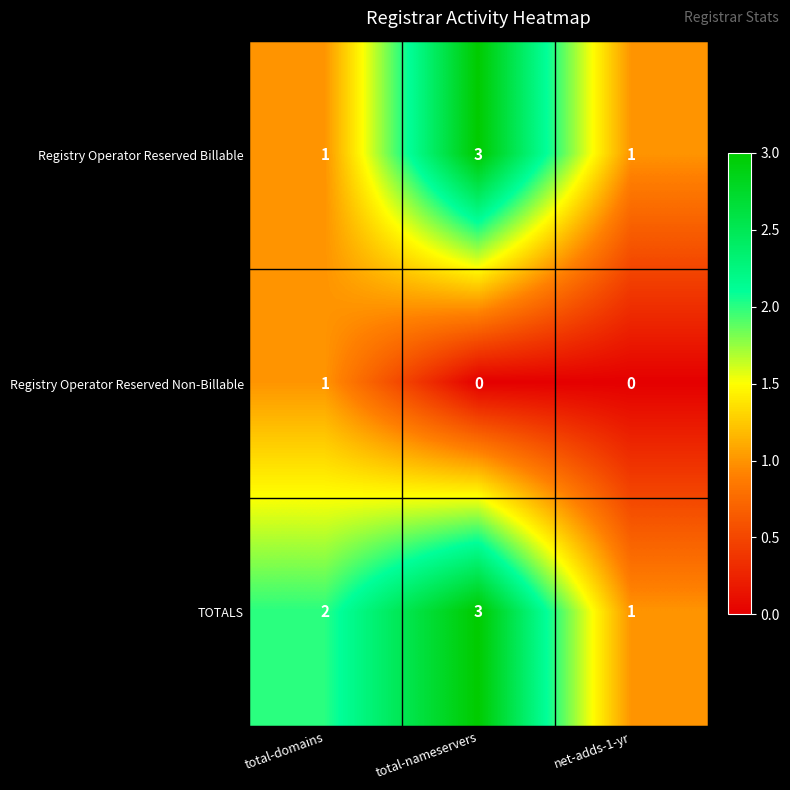

What is the sum of the TOTALS values at total-nameservers and net-adds-1-yr?

4